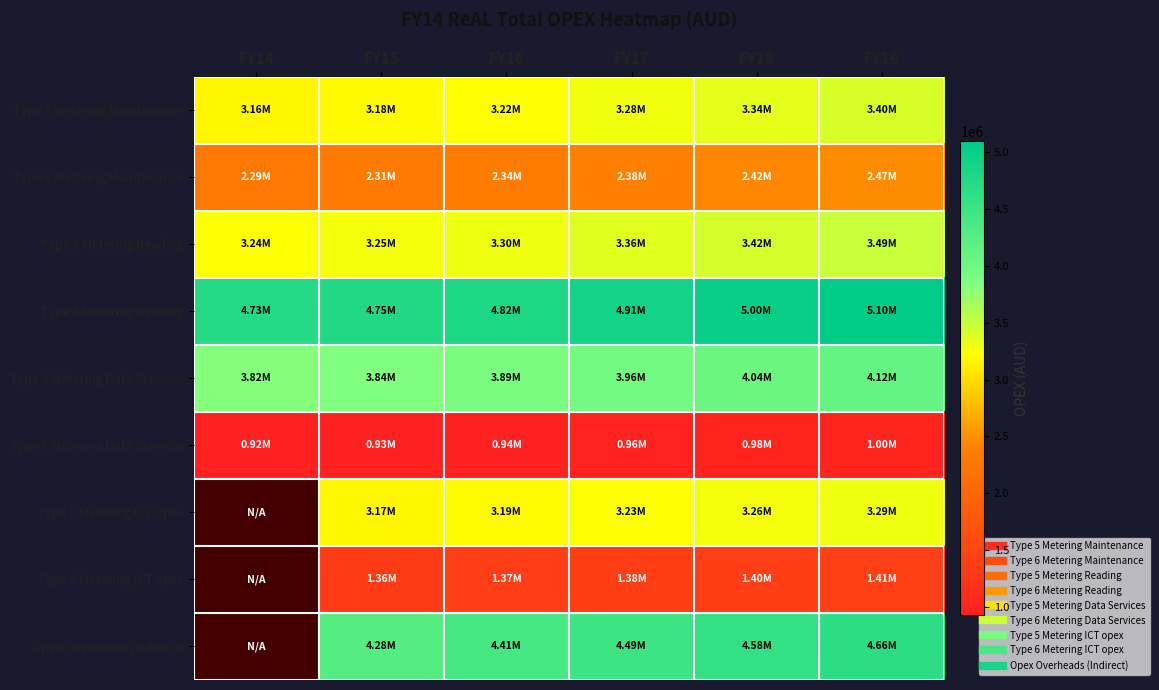

What is the difference between the Opex Overheads (Indirect) values at FY15 and FY17?

211483.6